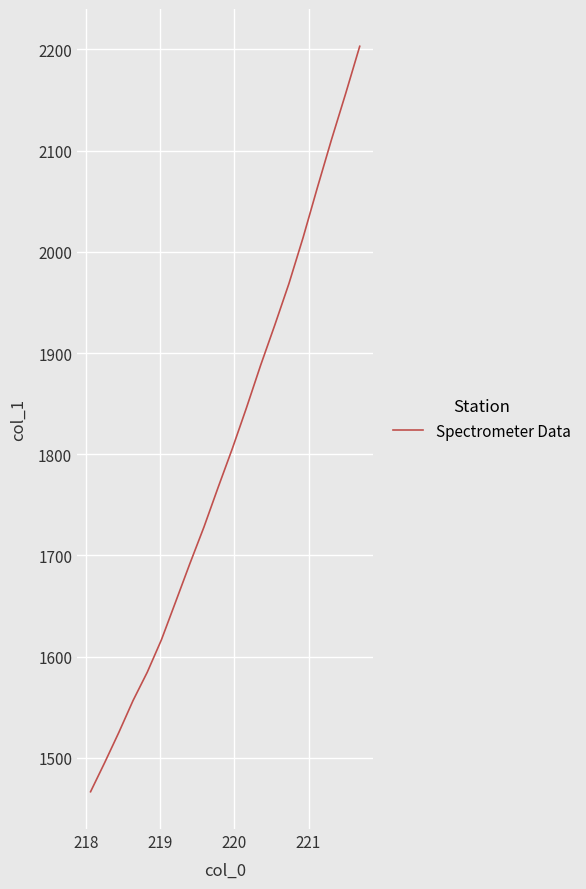

What is the maximum value shown in the chart?

2203.0